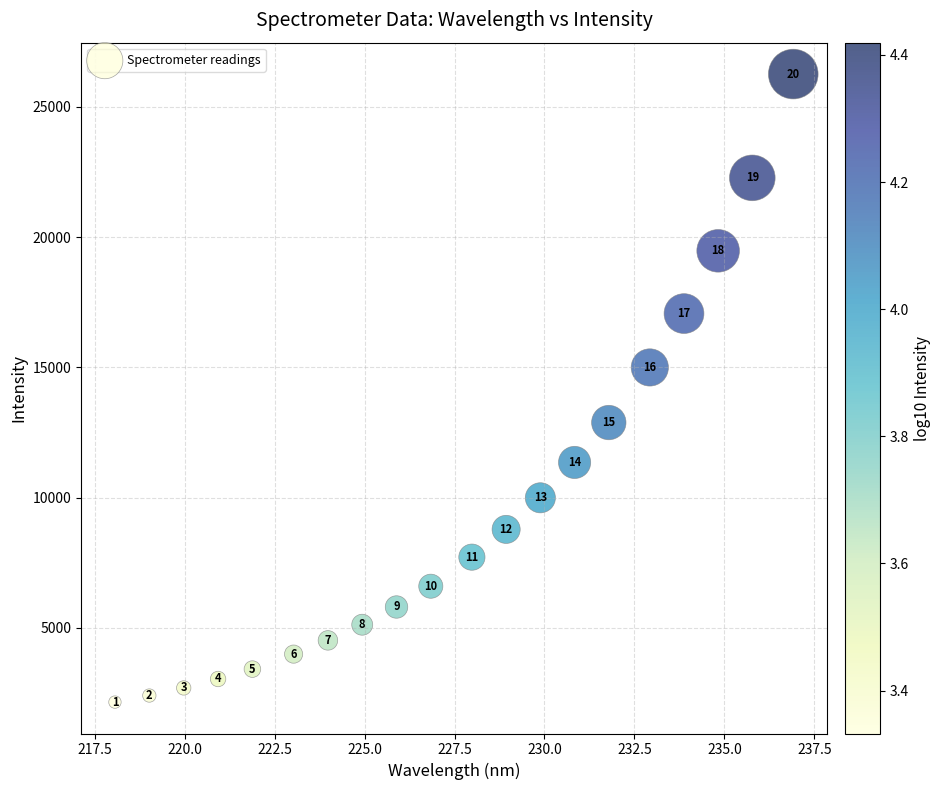

What Y value in the scatter plot is closest to 14204?

14997.5